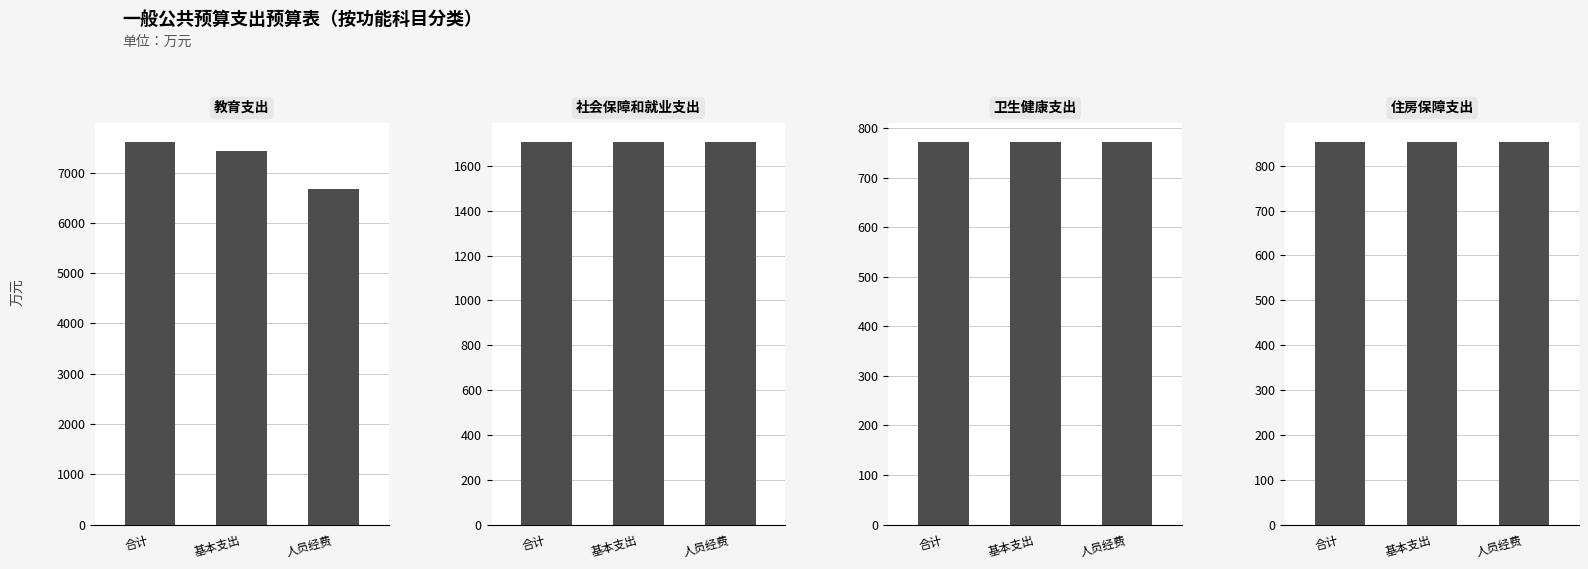

At which label is 合计 closest to 4186?

社会保障和就业支出